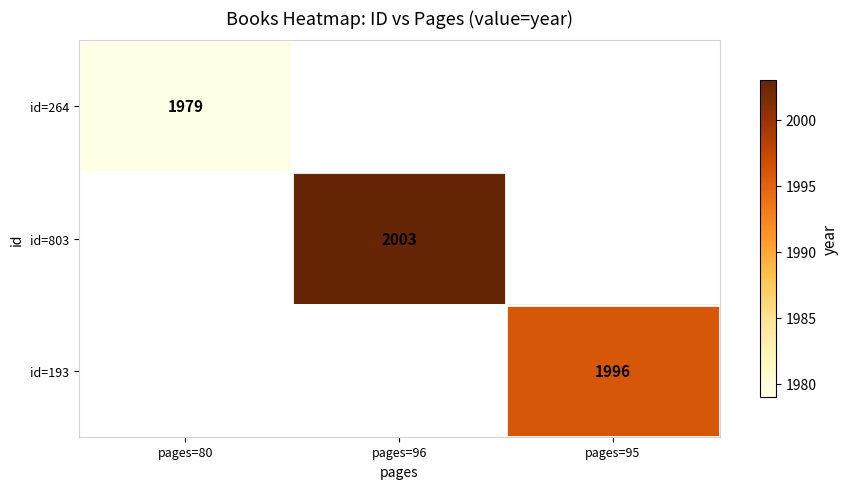

The id=193 series shows 976 at pages=95. True or false?

False